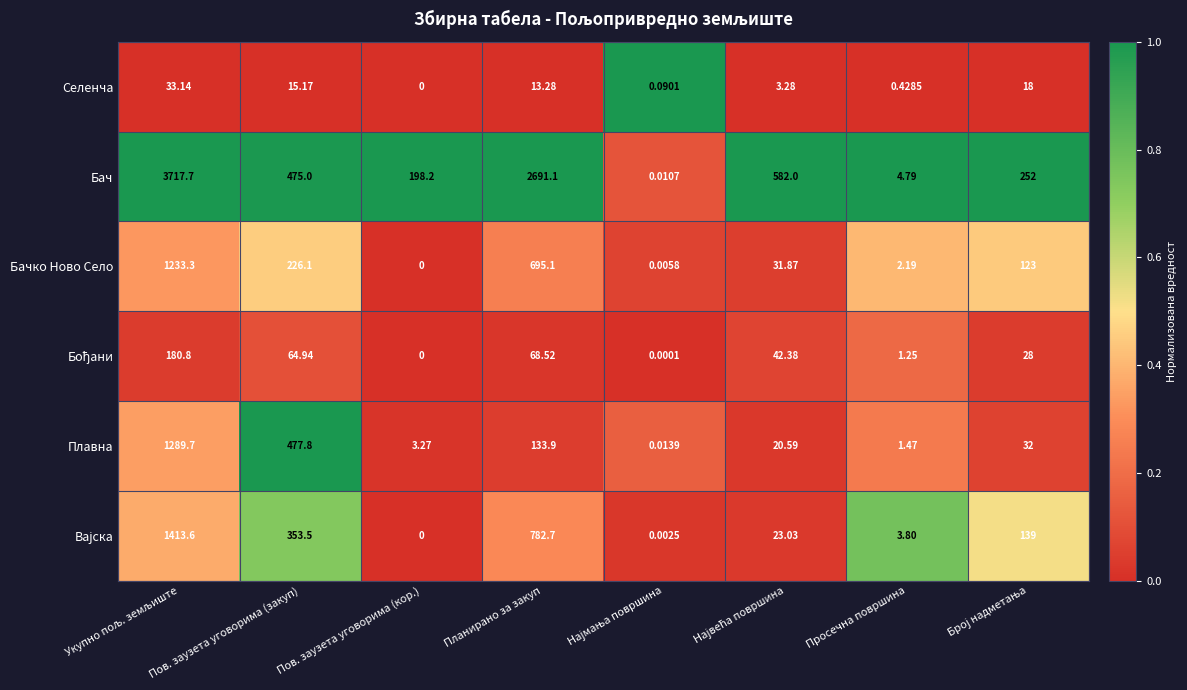

What is the difference between the highest and lowest values at Пов. заузета уговорима (кор.)?

198.2